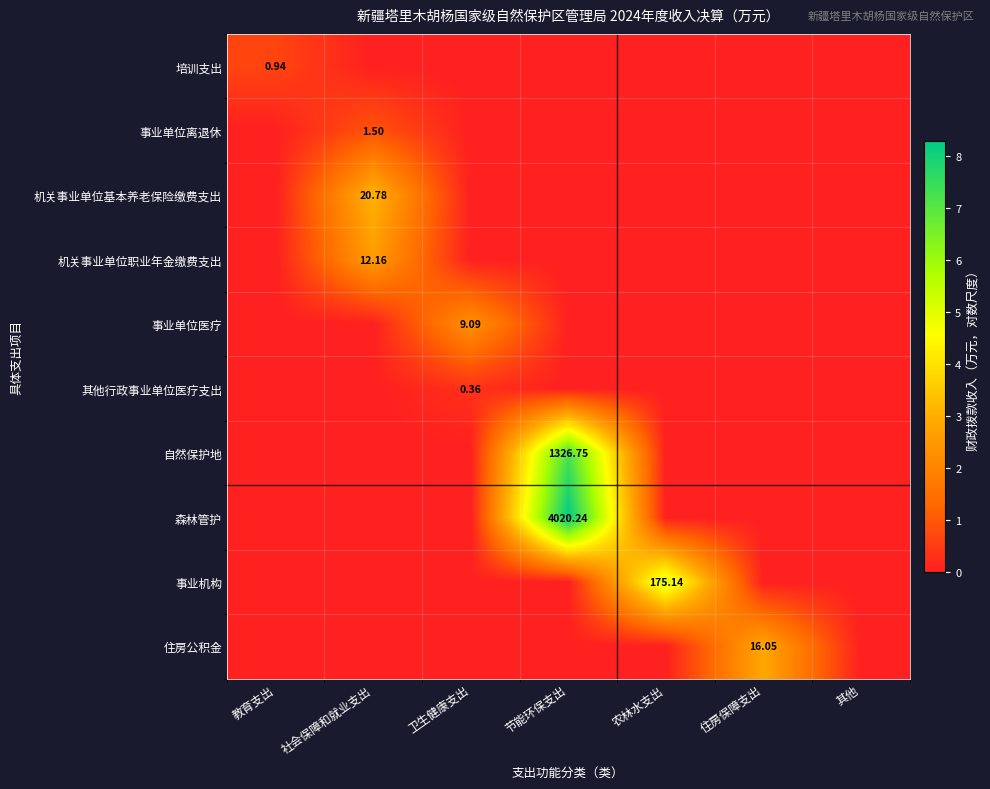

The 自然保护地 series shows 0.0 at 住房保障支出. True or false?

True